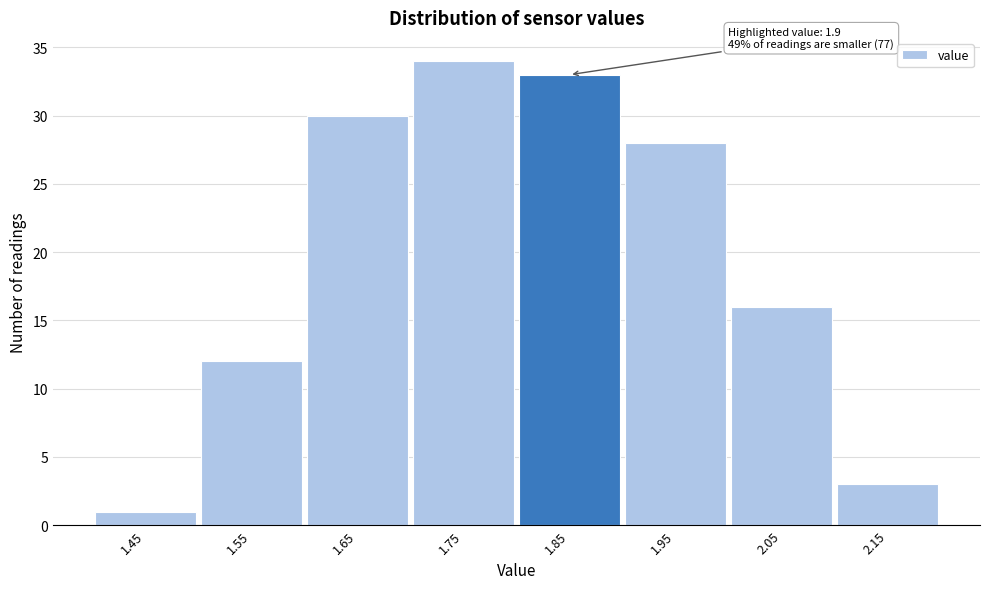

Reading left to right, what are all the values shown in this chart?

1.45=1	1.55=12	1.65=30	1.75=34	1.85=33	1.95=28	2.05=16	2.15=3